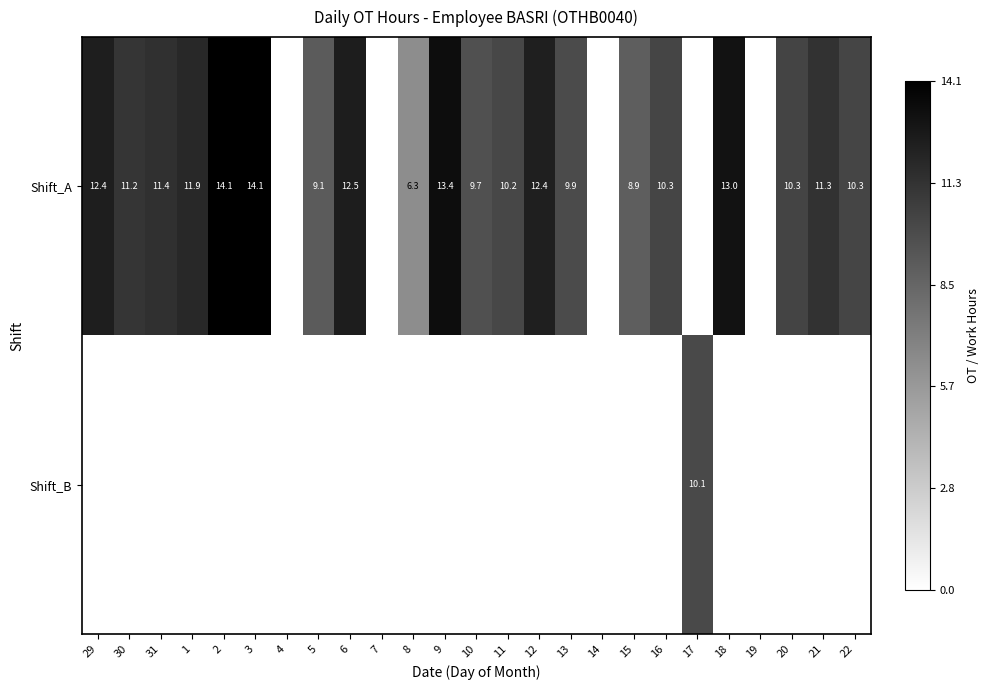

Between 8 and 18, which is larger?

18